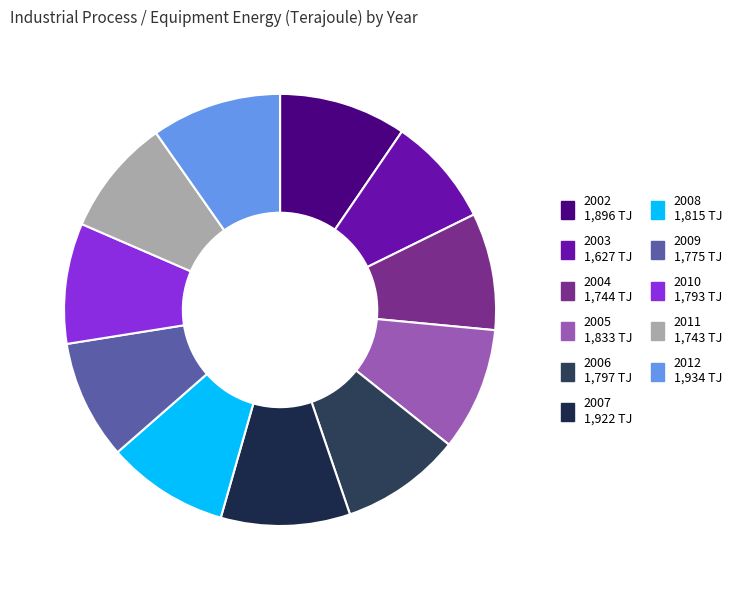

What percentage is the 2003 slice, to the nearest percent?

8%